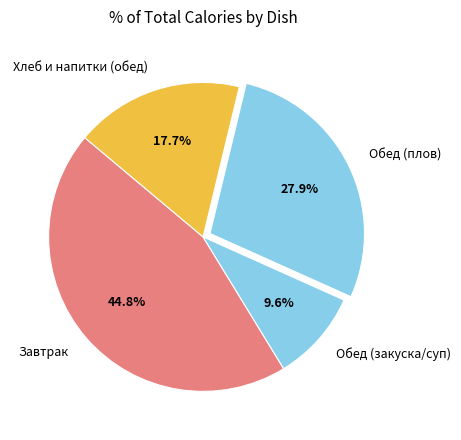

Rank the categories by value from lowest to highest.

Обед (закуска/суп), Хлеб и напитки (обед), Обед (плов), Завтрак